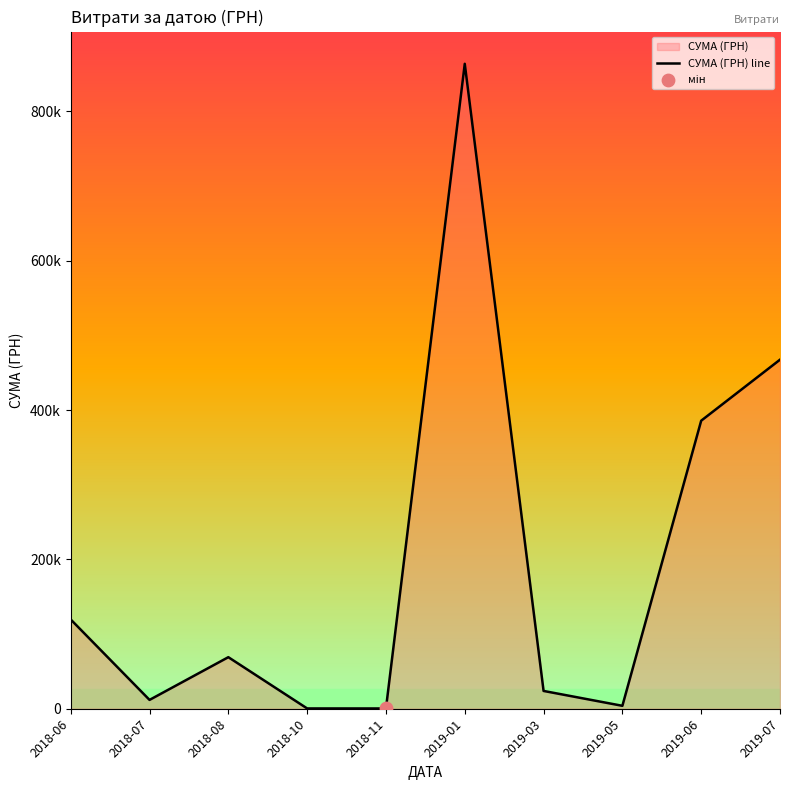

What is the ratio of the value at 2019-01 to the value at 2018-06?

7.2